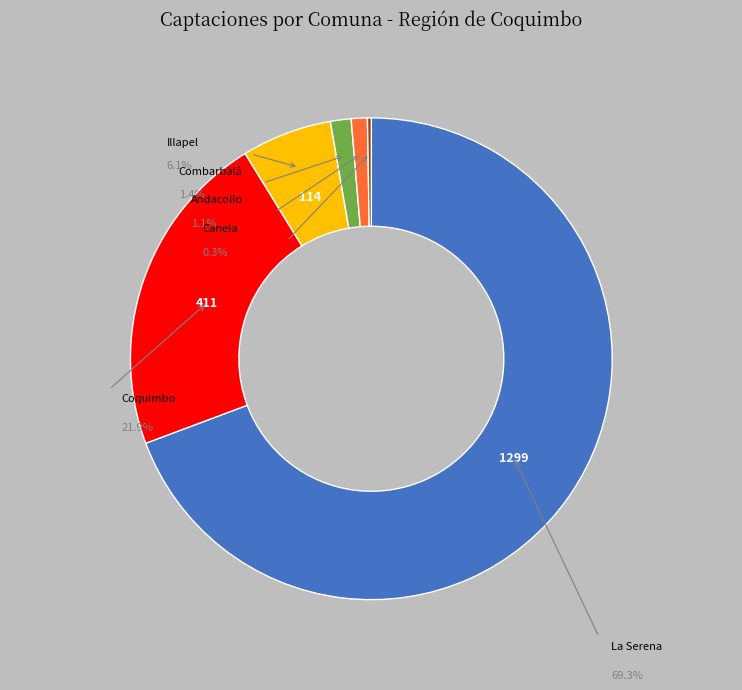

To the nearest percent, what is the combined percentage of Canela and Coquimbo?

22%